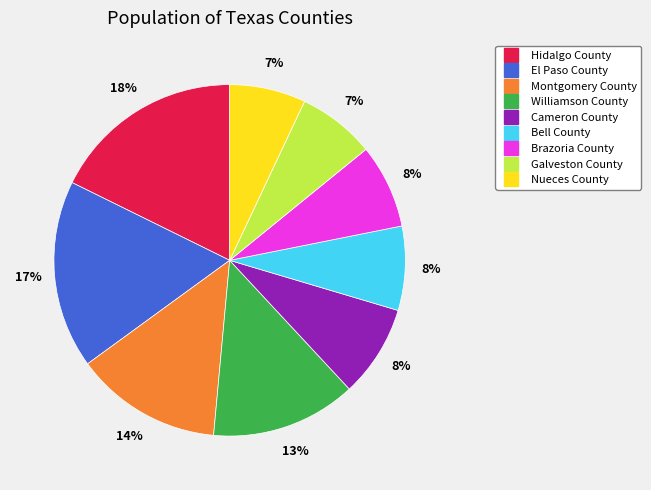

Does Bell County represent more than half of the total?

No